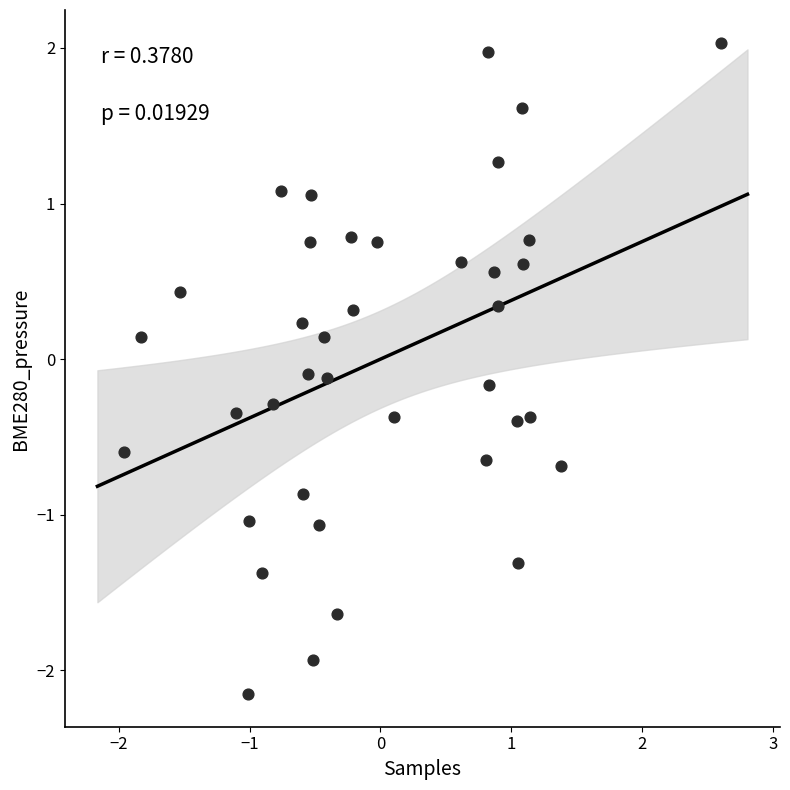

What is the range of Y values (max minus min)?

4.2